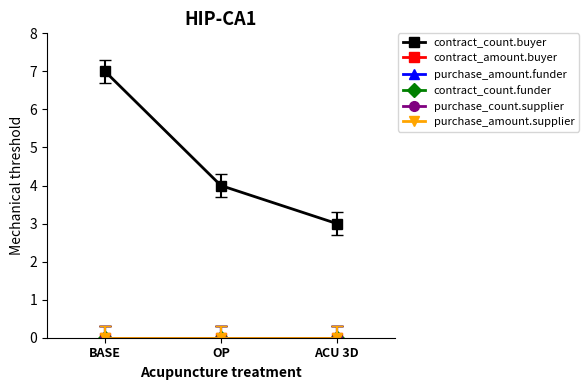

Which category has the lowest value in the purchase_amount.supplier series?

BASE